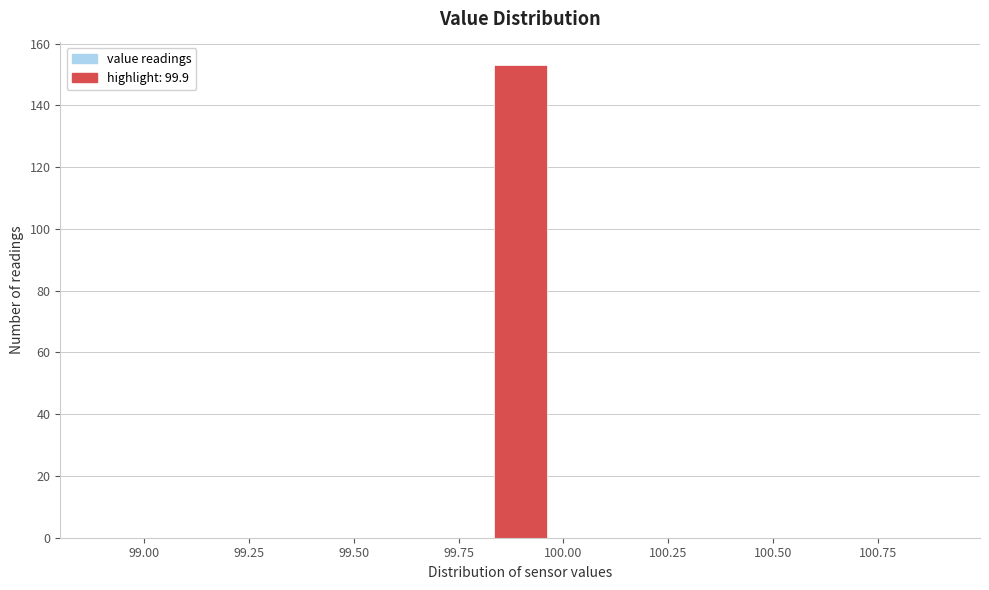

Around what value on the x-axis is the tallest bar? Give the approximate position of its centre, as read against the axis.

99.90